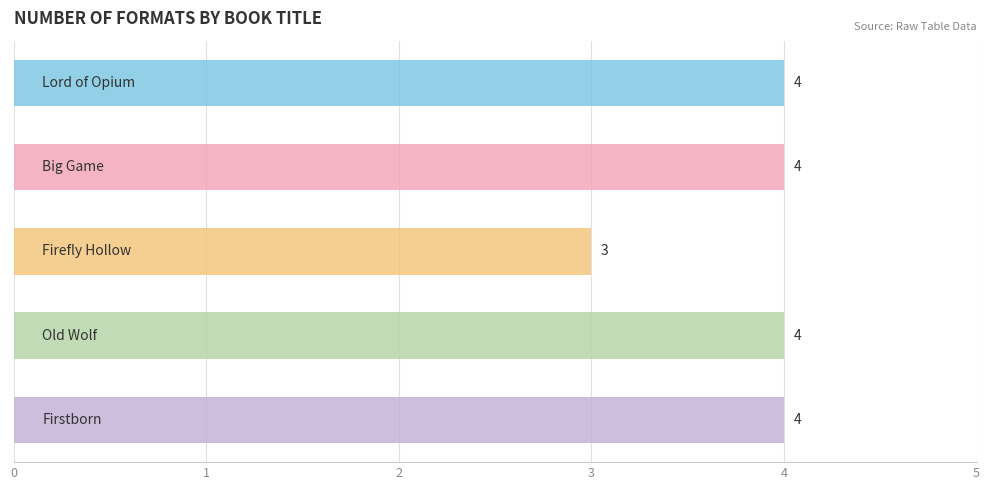

Count the values in the range 4 to 5.

4